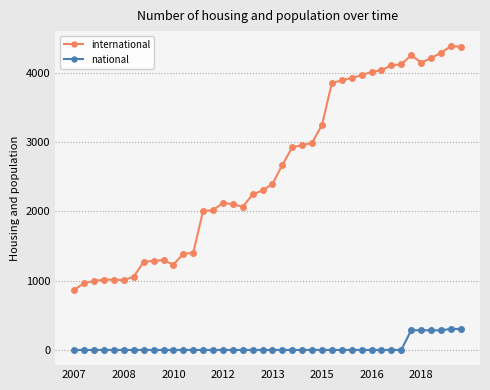

What is the maximum value for national?

303